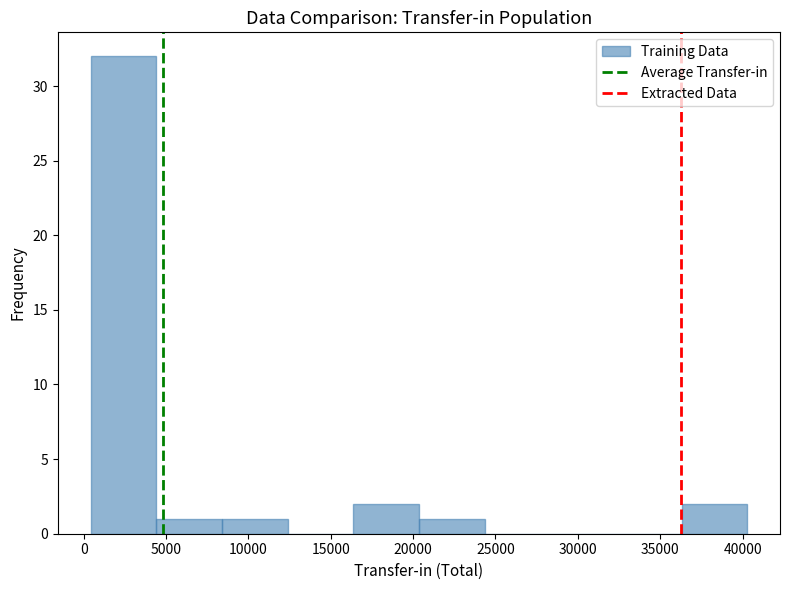

Reading left to right, transcribe this chart: for each bar, give the range it covers on the x-axis and its height. Neither the bar edges nor the heights are printed on the chart, so give them approximately, as read against the axes.

500 to 4500: 32
4500 to 8500: 1
8500 to 12500: 1
12500 to 16500: 0
16500 to 20500: 2
20500 to 24500: 1
24500 to 28500: 0
28500 to 32500: 0
32500 to 36500: 0
36500 to 40500: 2